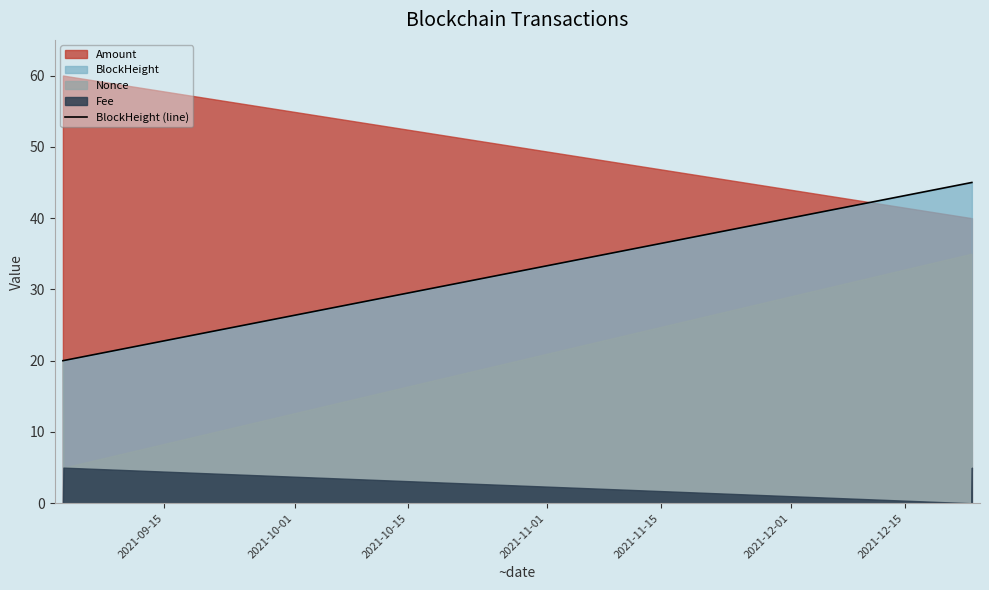

True or false: BlockHeight (line) has more than 1 points higher than both neighbors.

False